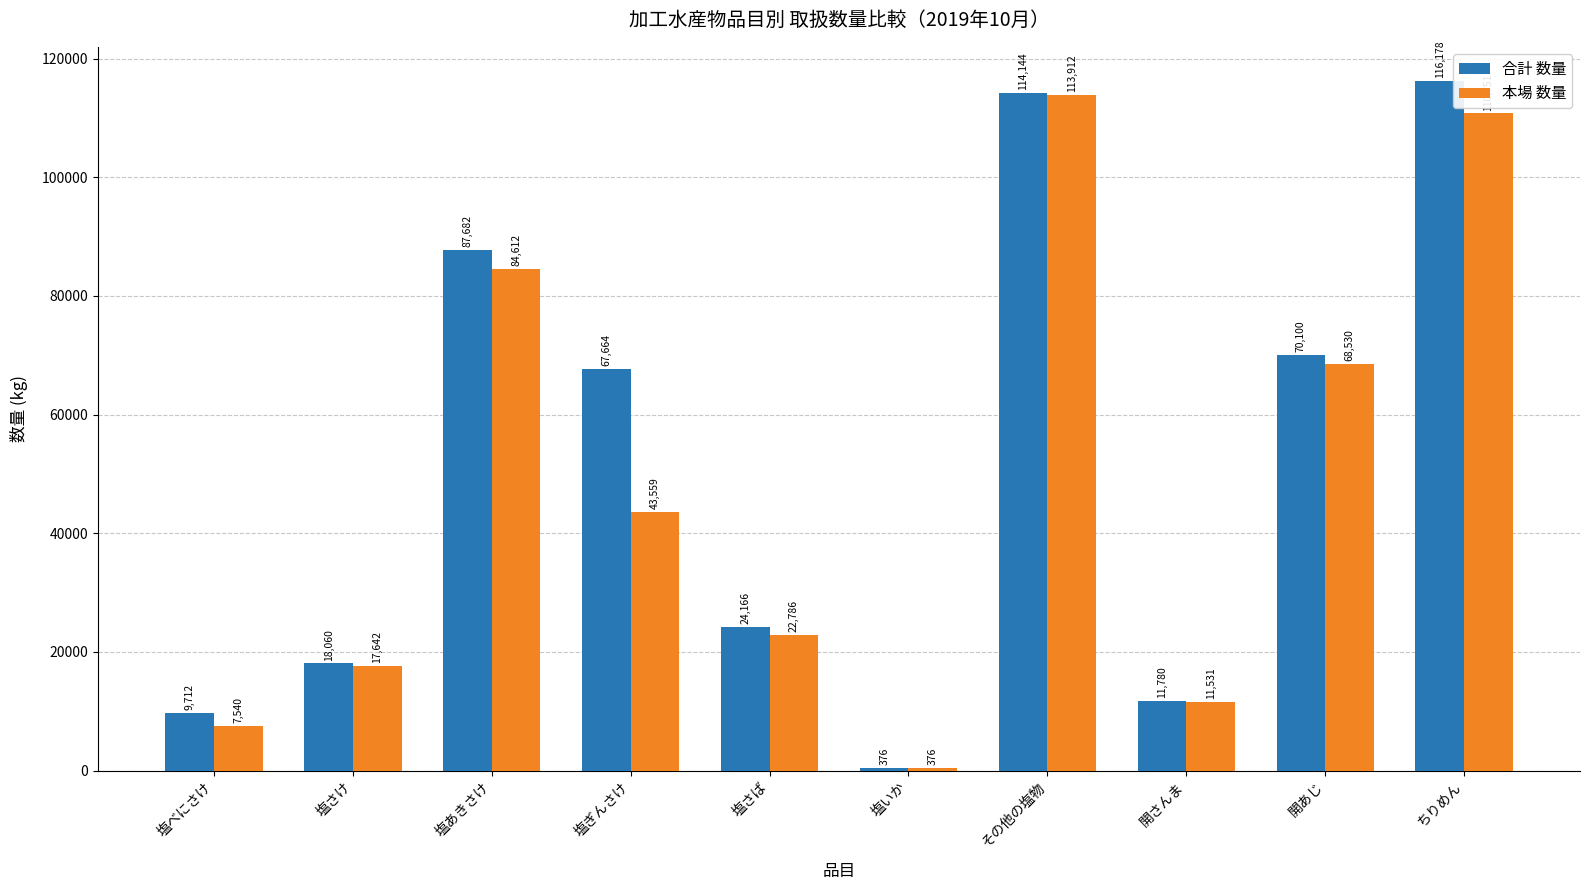

Reading left to right, what are all the values shown in this chart?

合計 数量: 塩べにさけ=9712	塩さけ=18060	塩あきさけ=87682	塩ぎんさけ=67664	塩さば=24166	塩いか=376	その他の塩物=114144	開さんま=11780	開あじ=70100	ちりめん=116178
本場 数量: 塩べにさけ=7540	塩さけ=17642	塩あきさけ=84612	塩ぎんさけ=43559	塩さば=22786	塩いか=376	その他の塩物=113912	開さんま=11531	開あじ=68530	ちりめん=110751